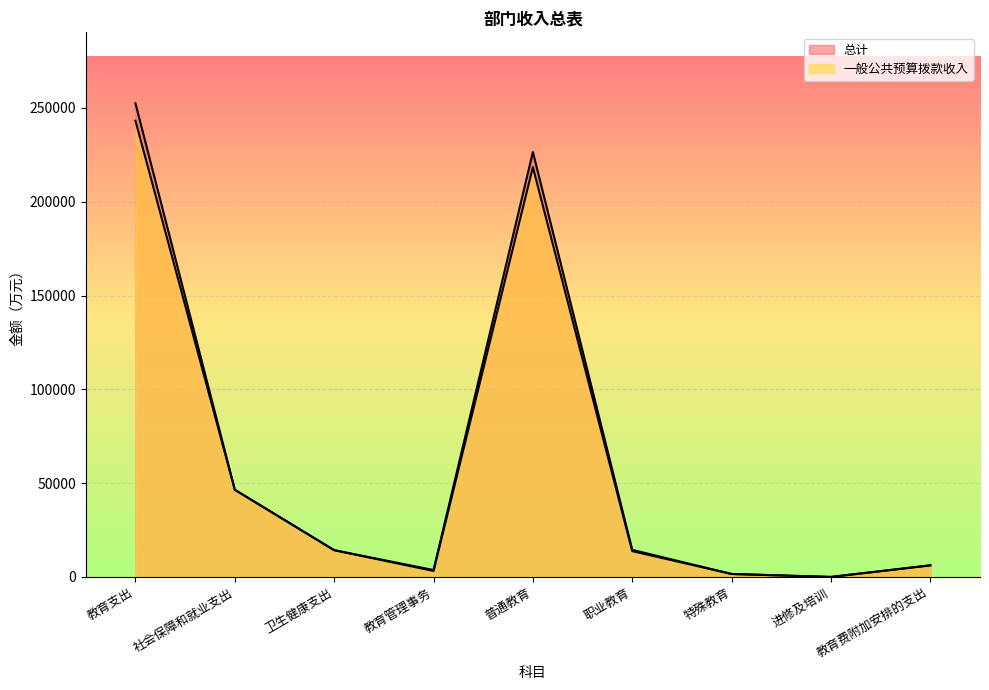

The 总计 series shows 2562.8 at 特殊教育. True or false?

False